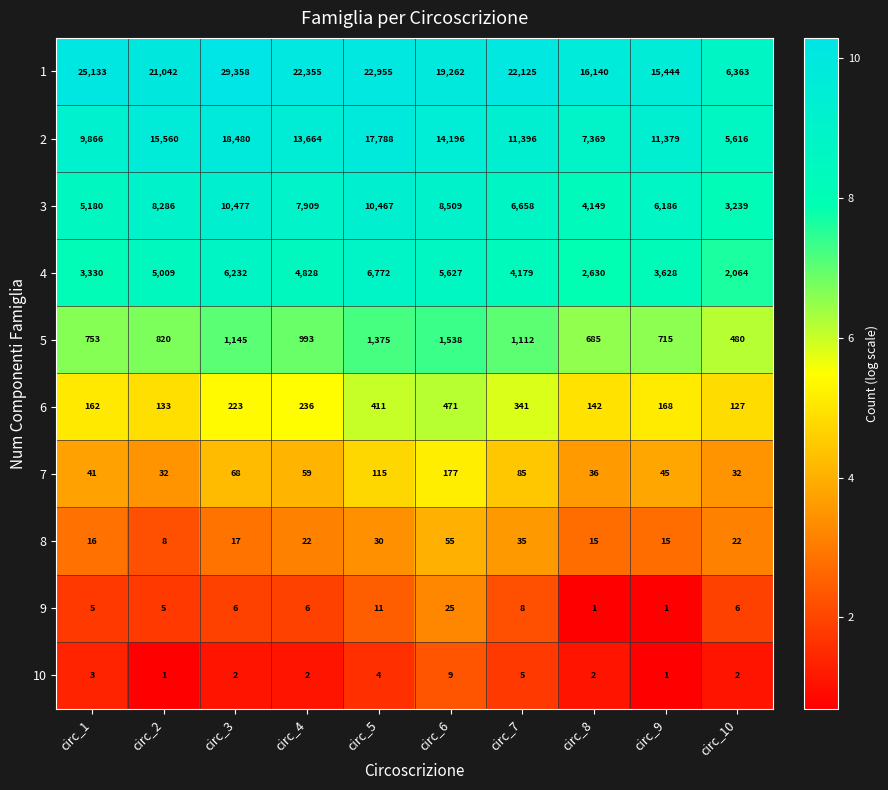

What value does the 2 series have at circ_9?

11379